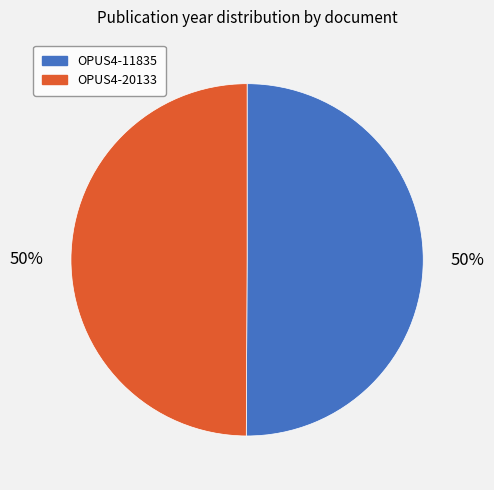

How many segments does this pie chart have?

2